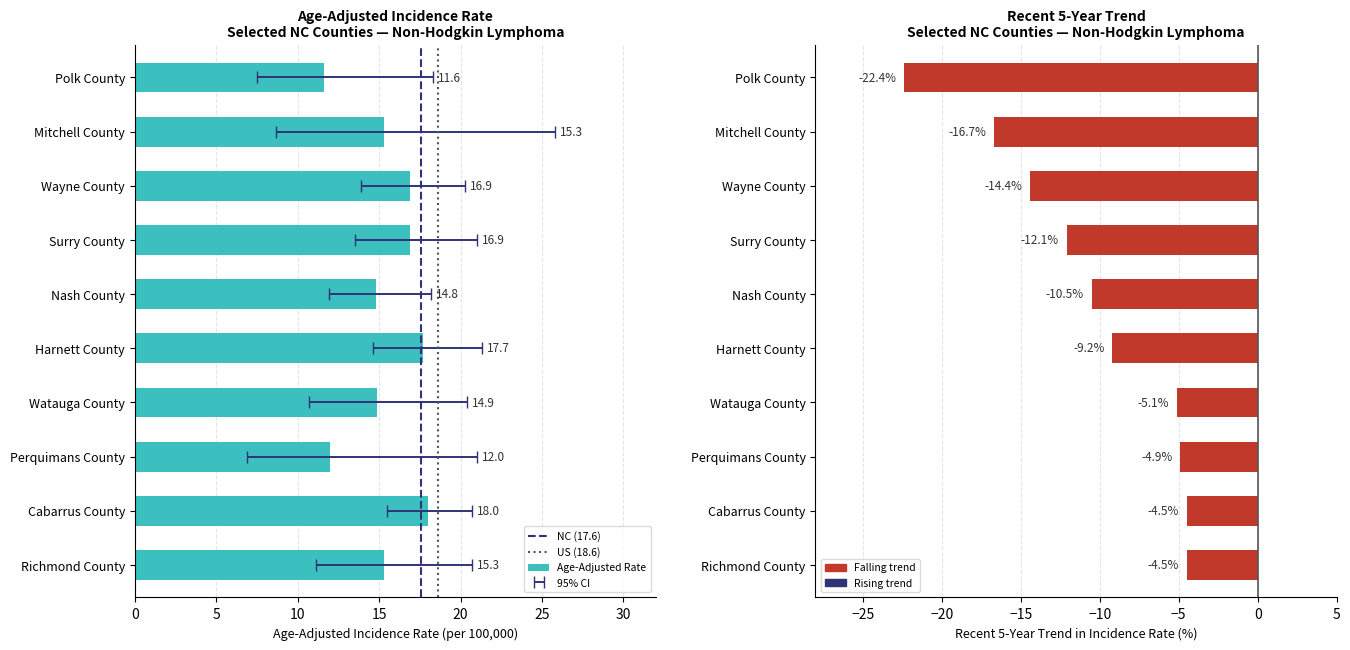

What is the label of the 8th bar from the left?

Perquimans County